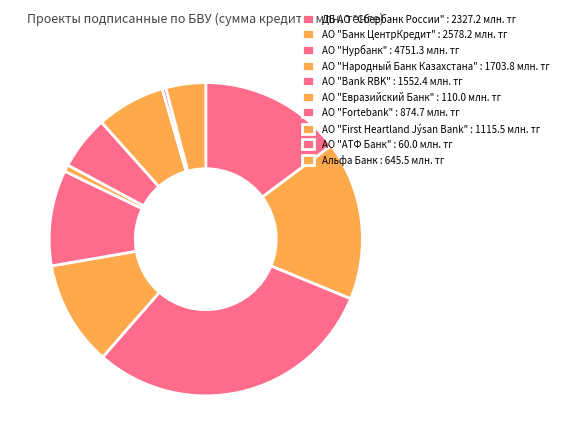

To the nearest percent, what is the difference between the ДБ АО "Сбербанк России" and АО "Народный Банк Казахстана" slice percentages?

4%